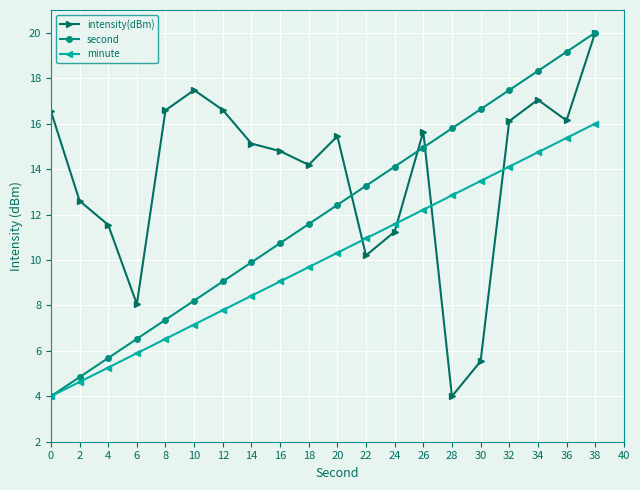

True or false: intensity(dBm) has a value of 28.2 at 34.

False